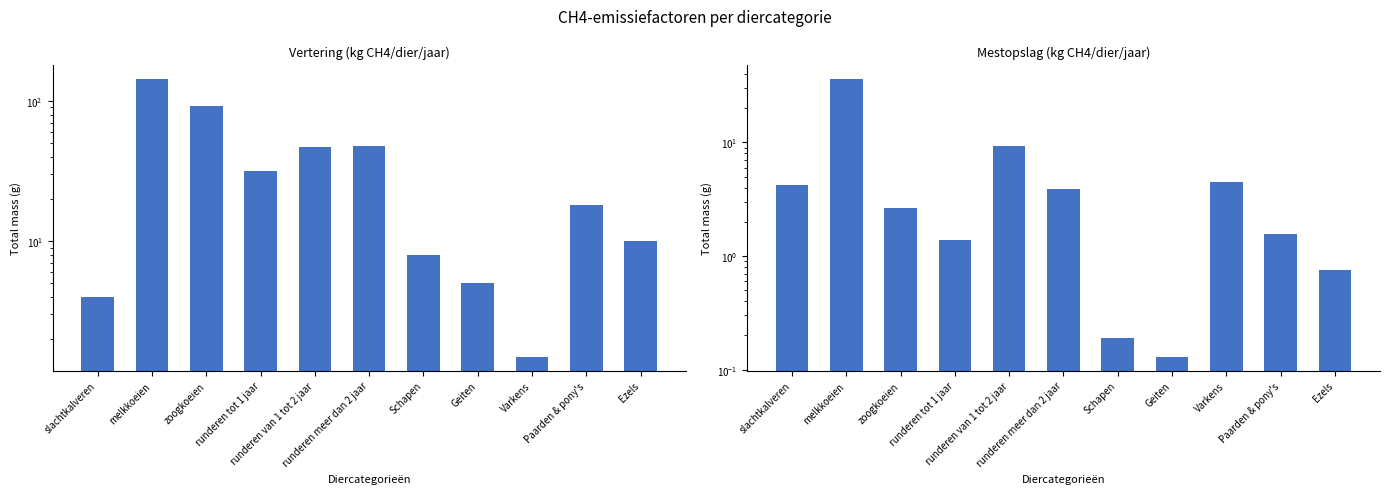

What is the difference between the highest and lowest values at slachtkalveren?

0.2